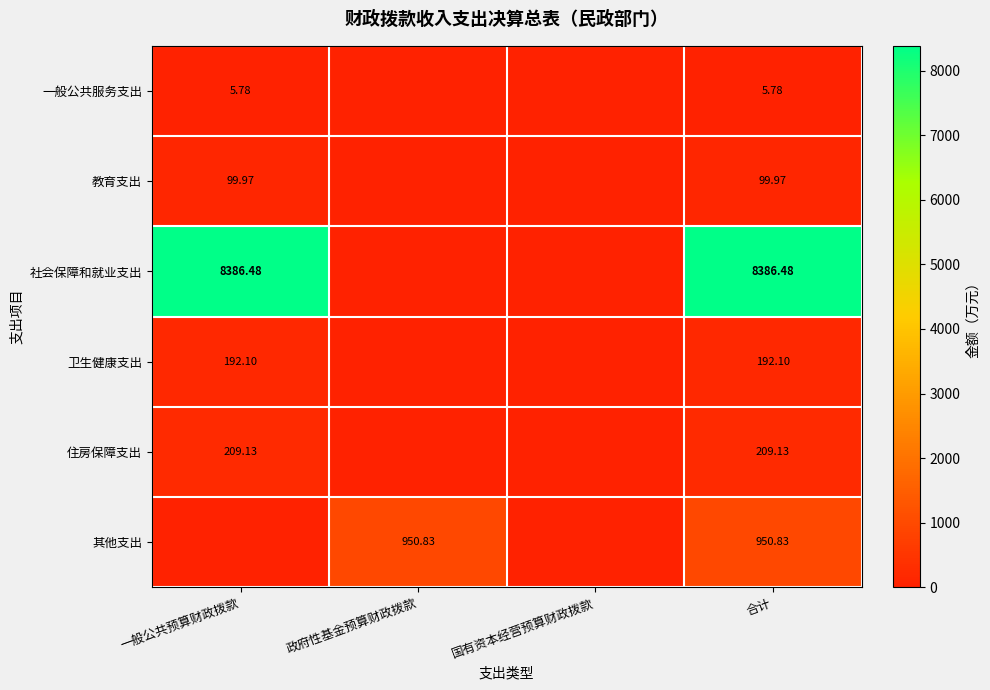

Which series changed the most between 一般公共预算财政拨款 and 政府性基金预算财政拨款?

社会保障和就业支出